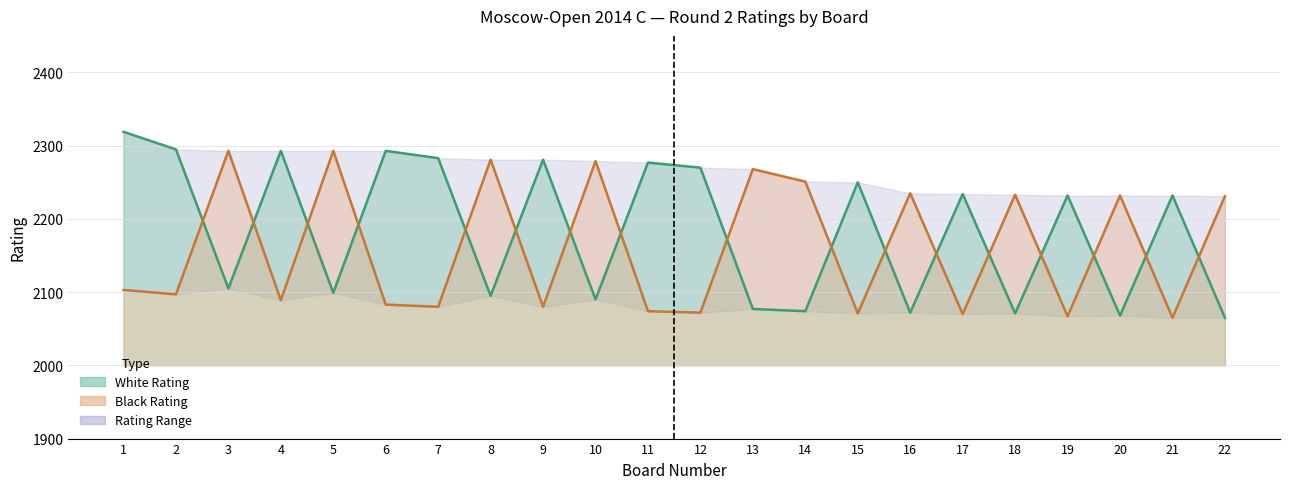

How many interior local peaks does the White Rating series have?

8